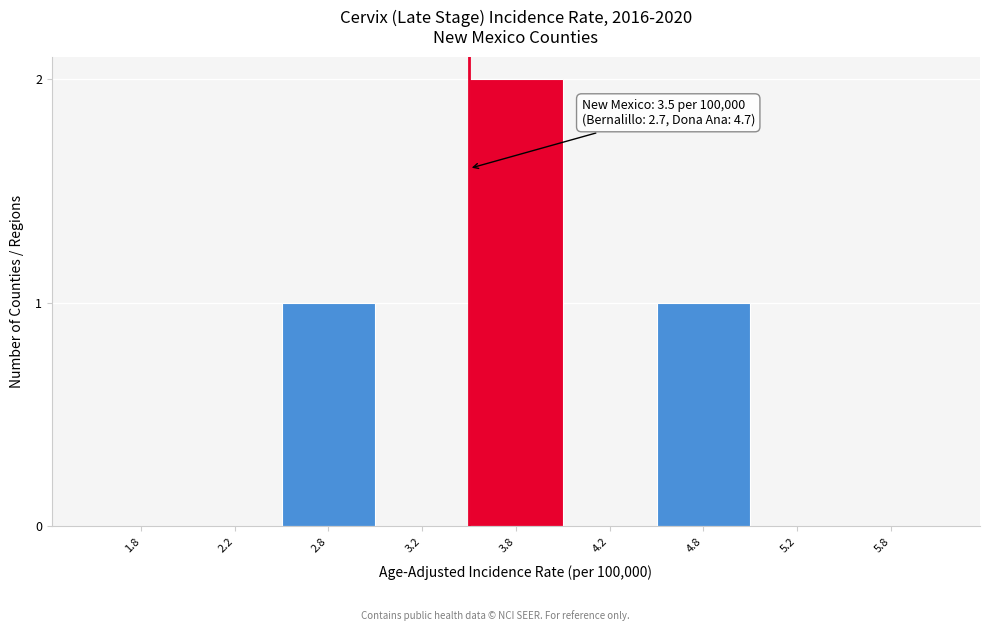

Reading left to right, list all the values displayed in this chart.

1.8=0	2.2=0	2.8=1	3.2=0	3.8=2	4.2=0	4.8=1	5.2=0	5.8=0